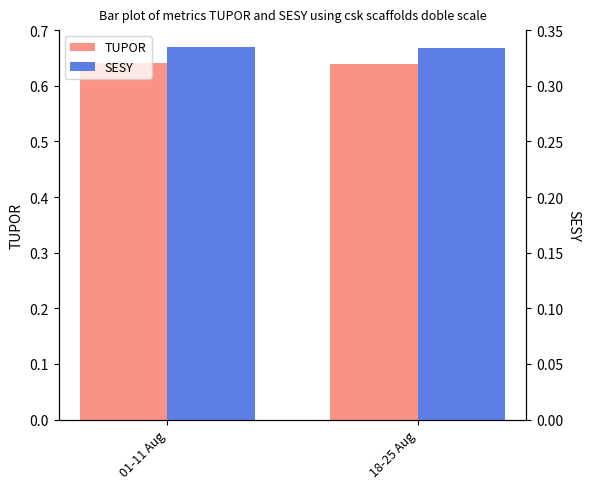

What position from the left is 18-25 Aug?

2